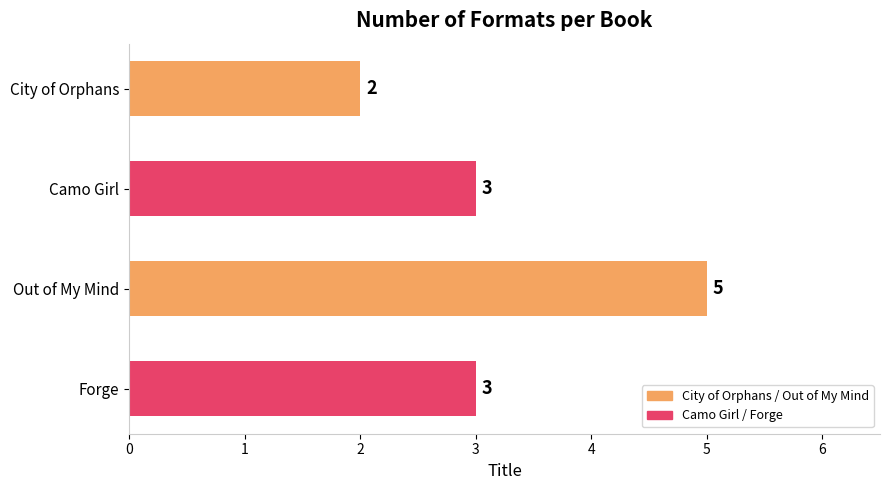

What is the maximum value shown in the chart?

5